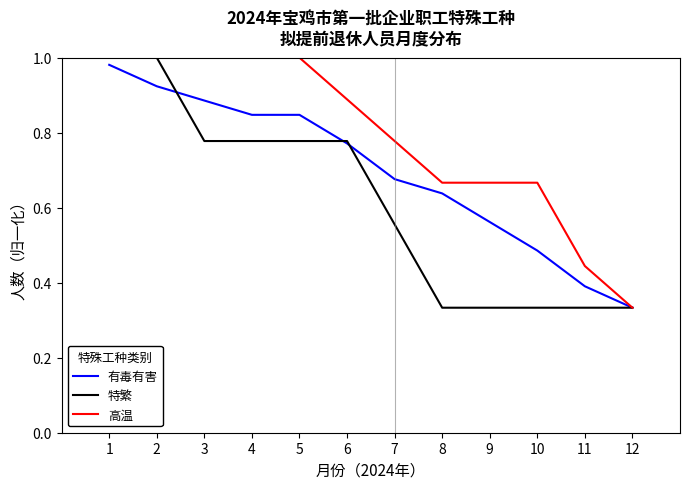

Where is 有毒有害 nearest to the value 0?

12